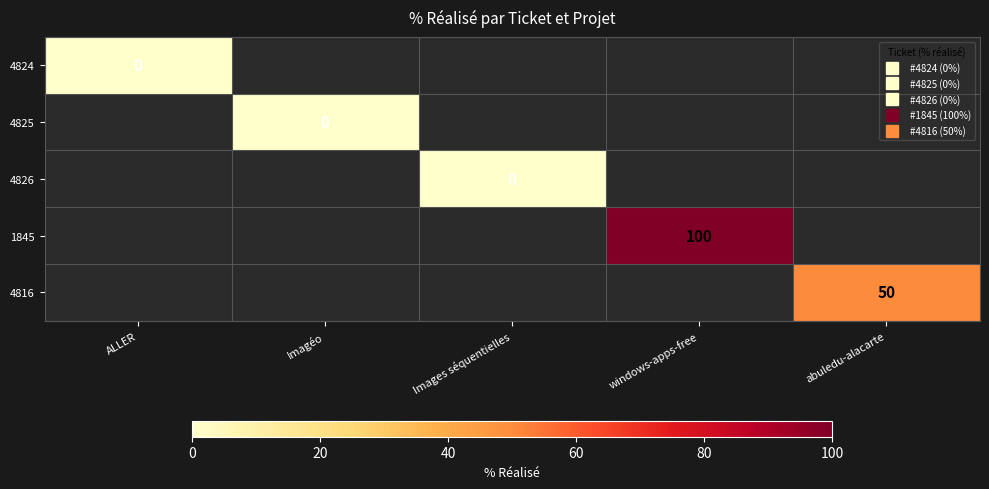

How many categories are shown in the chart?

5